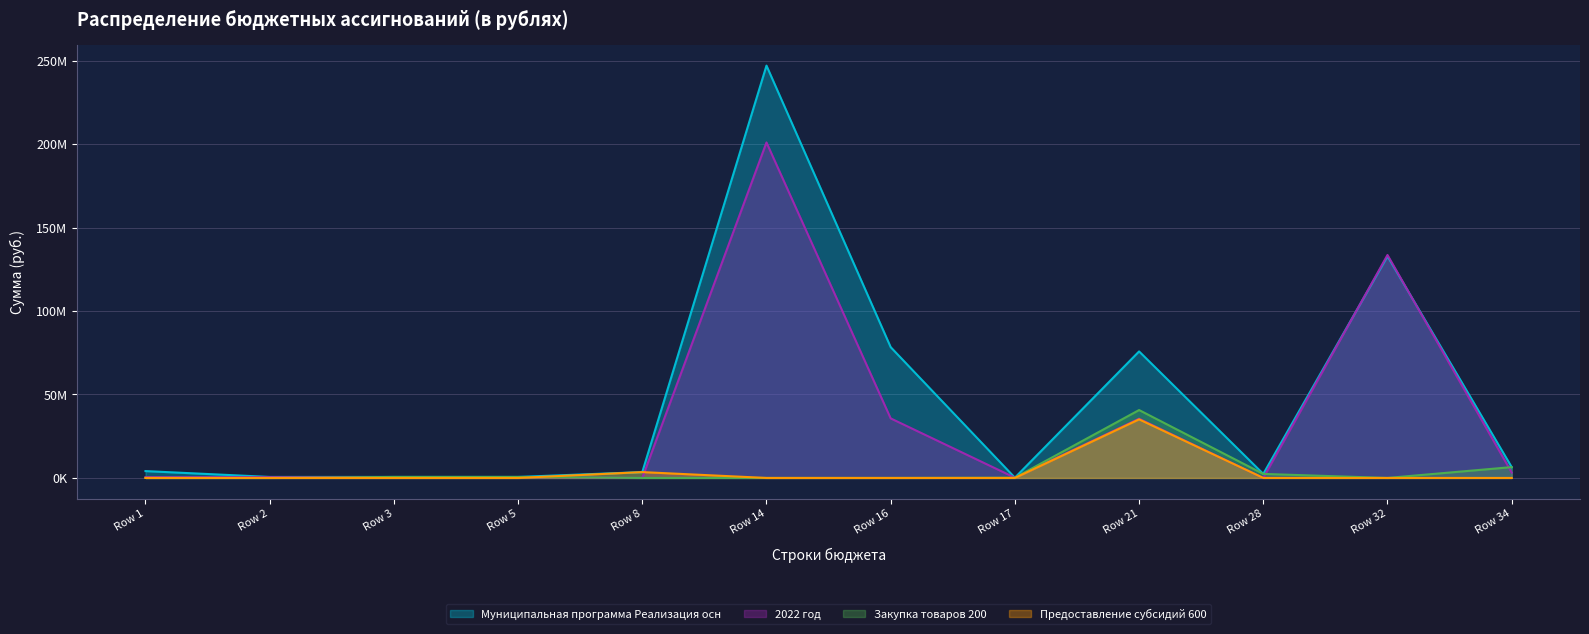

How many interior local valleys does the Муниципальная программа Реализация осн series have?

2